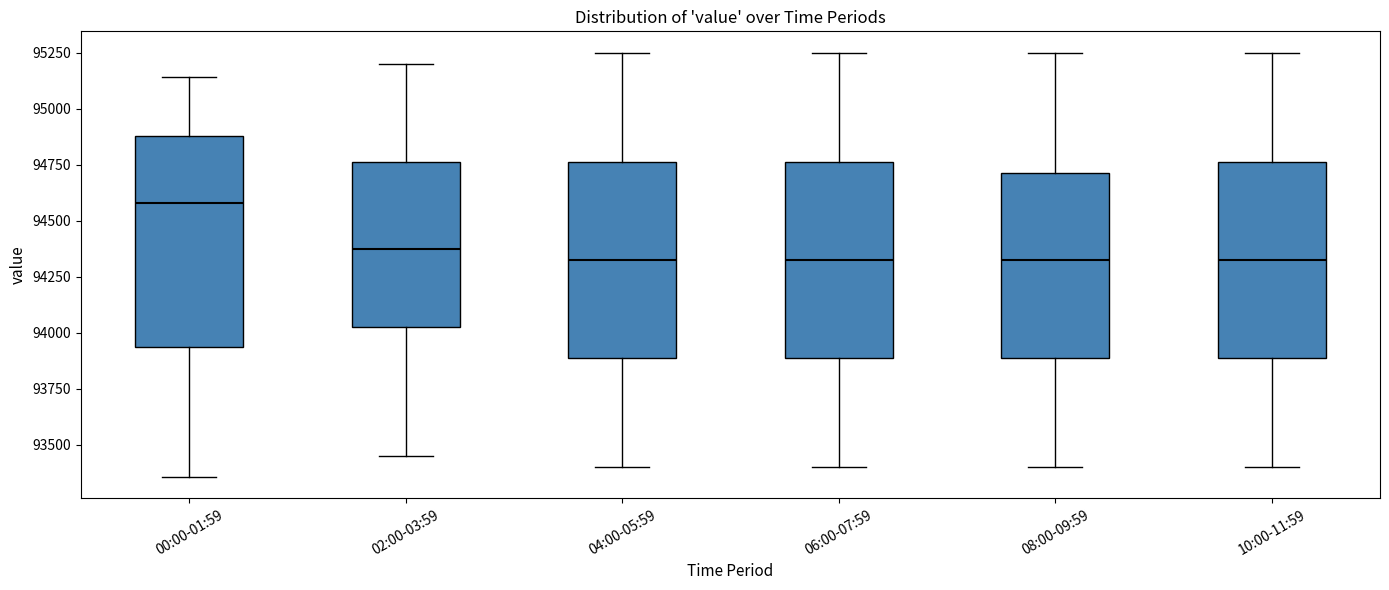

Where is the upper edge of the box for 08:00-09:59 on the y-axis? The values are not printed on the chart, so give them approximately, as read against the axis.

94700